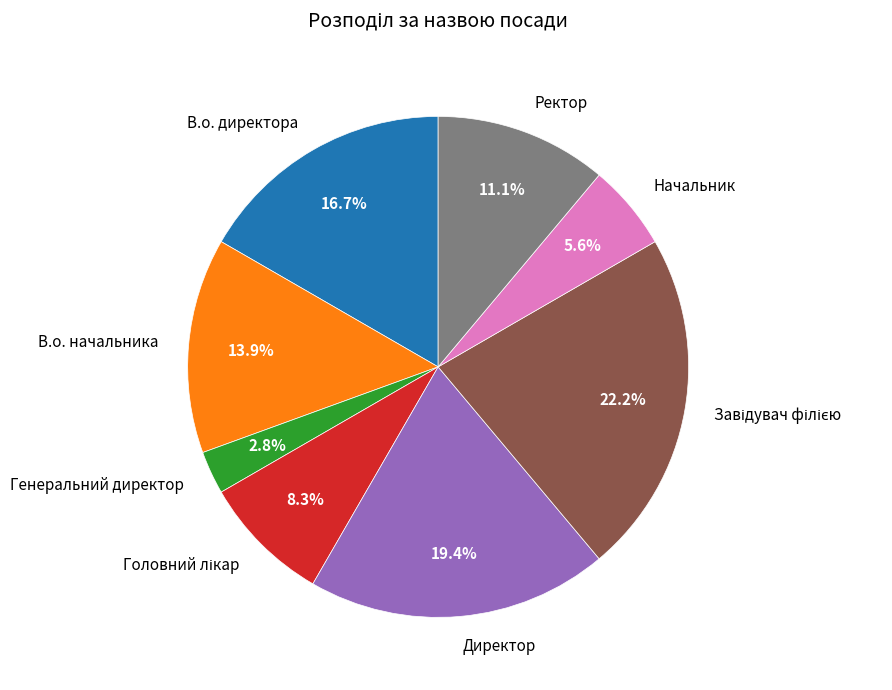

What is the smallest slice in the pie chart?

Генеральний директор